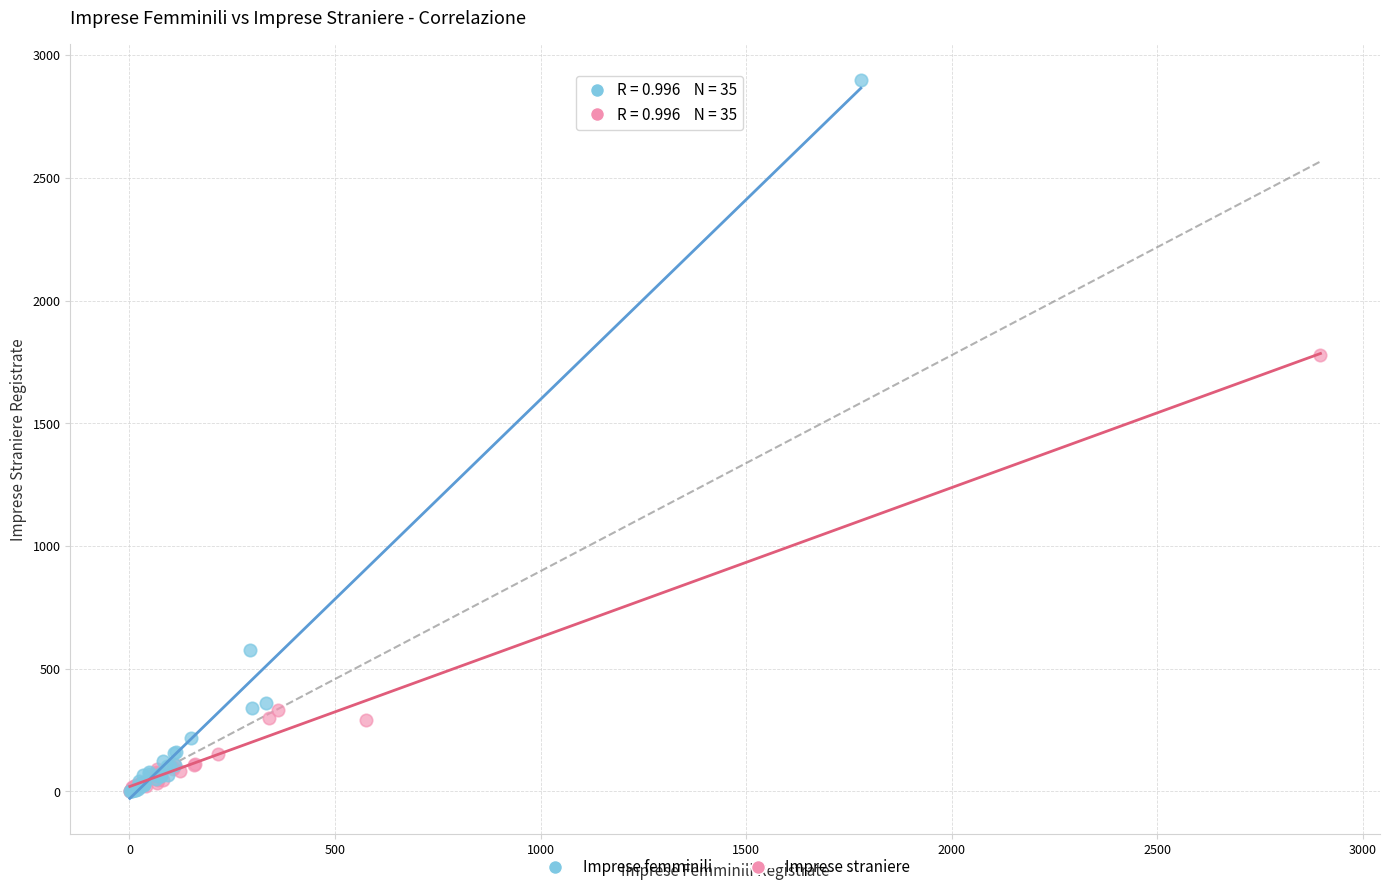

Which series contains the highest Y value?

Imprese femminili